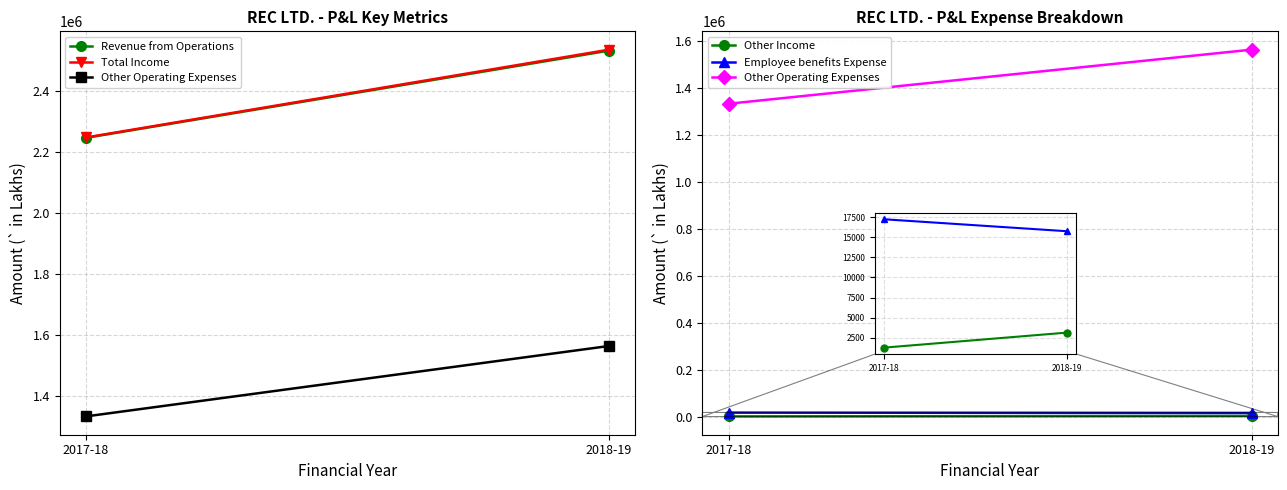

What is the difference between the maximum and minimum values in the Other Operating Expenses series?

230443